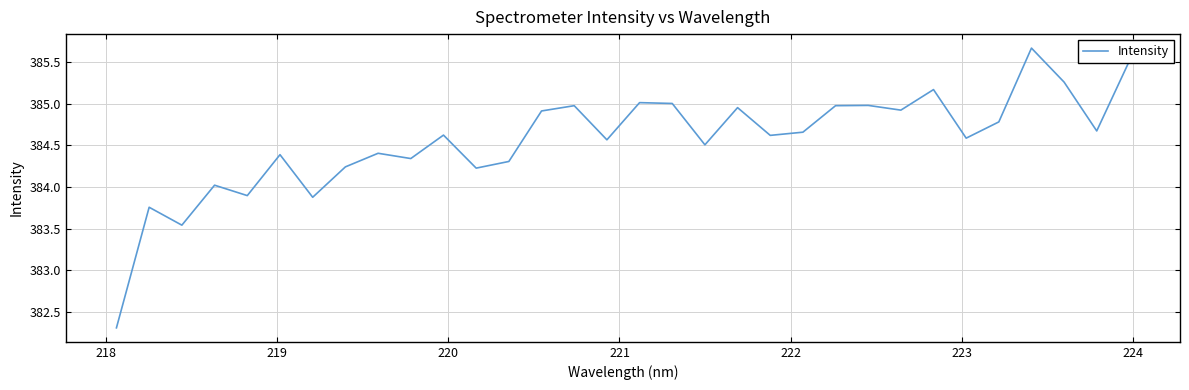

What is the smallest value displayed?

382.3